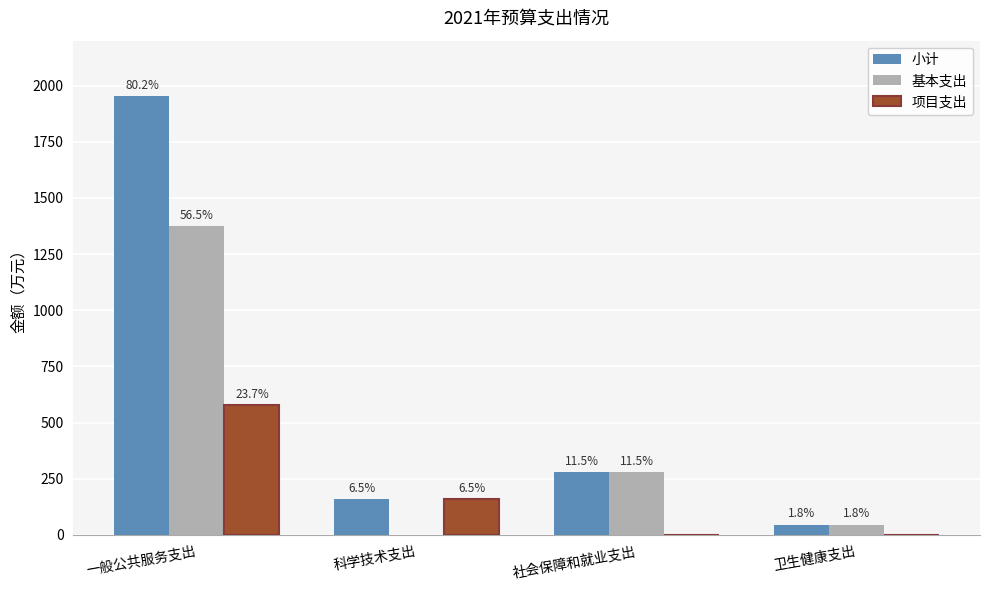

Are the bars grouped side by side (vs. stacked)?

Yes